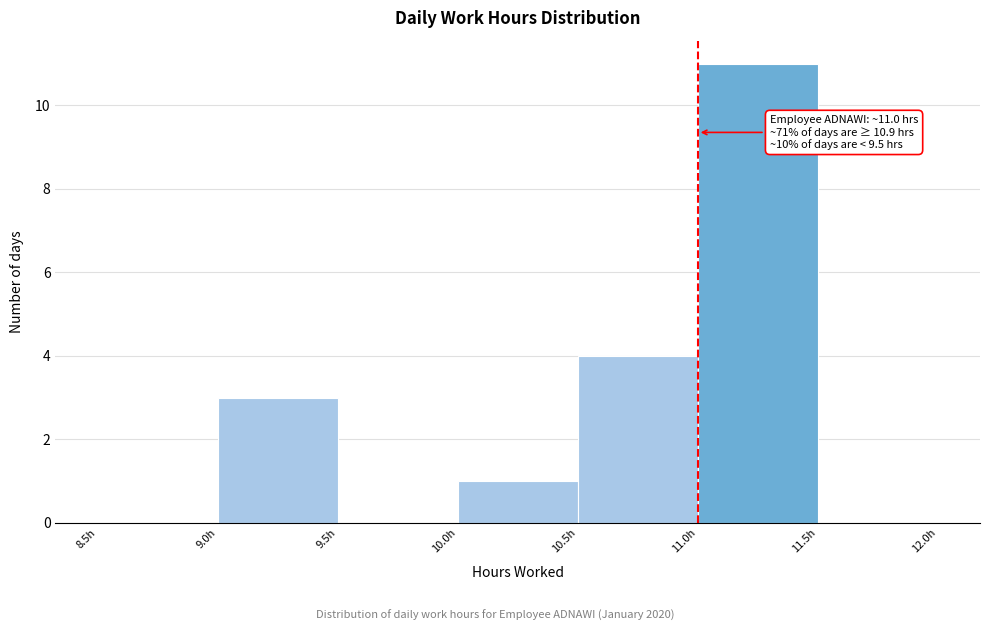

Which range on the x-axis has the tallest bar?

11.0 to 11.5